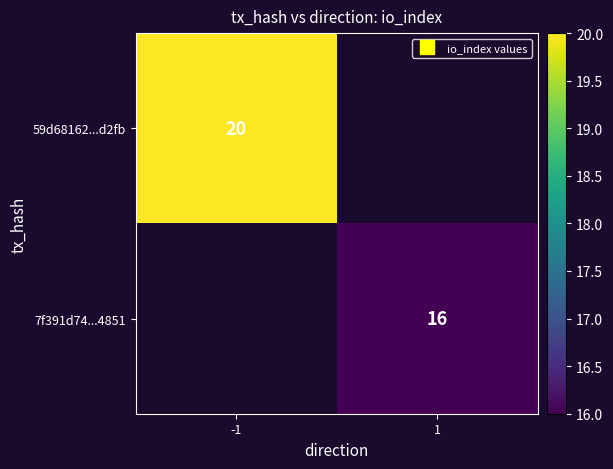

Which series has the largest range (max minus min)?

59d68162...d2fb